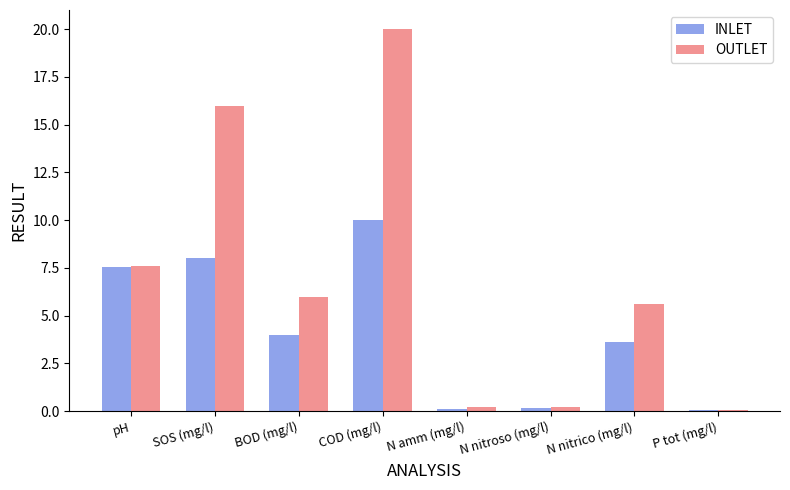

True or false: INLET has a value of 0.2 at N nitroso (mg/l).

True